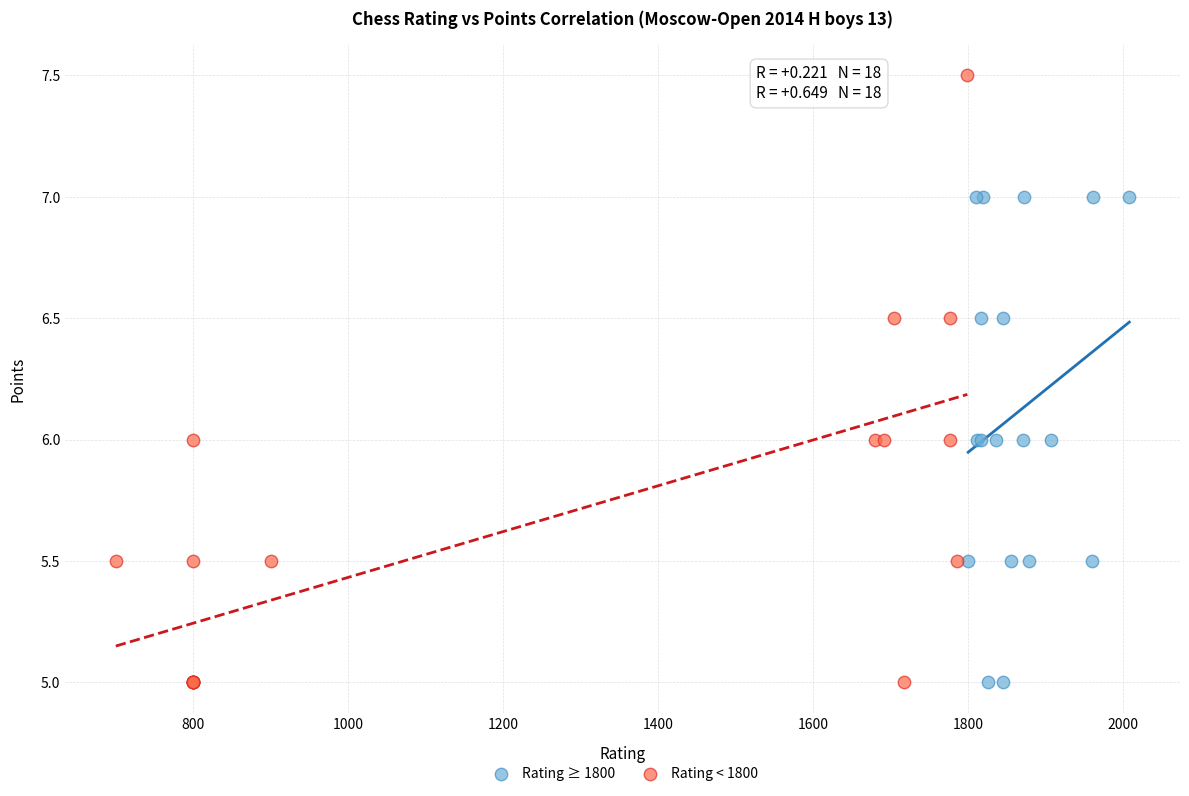

Which series reaches the maximum Y coordinate?

Rating < 1800